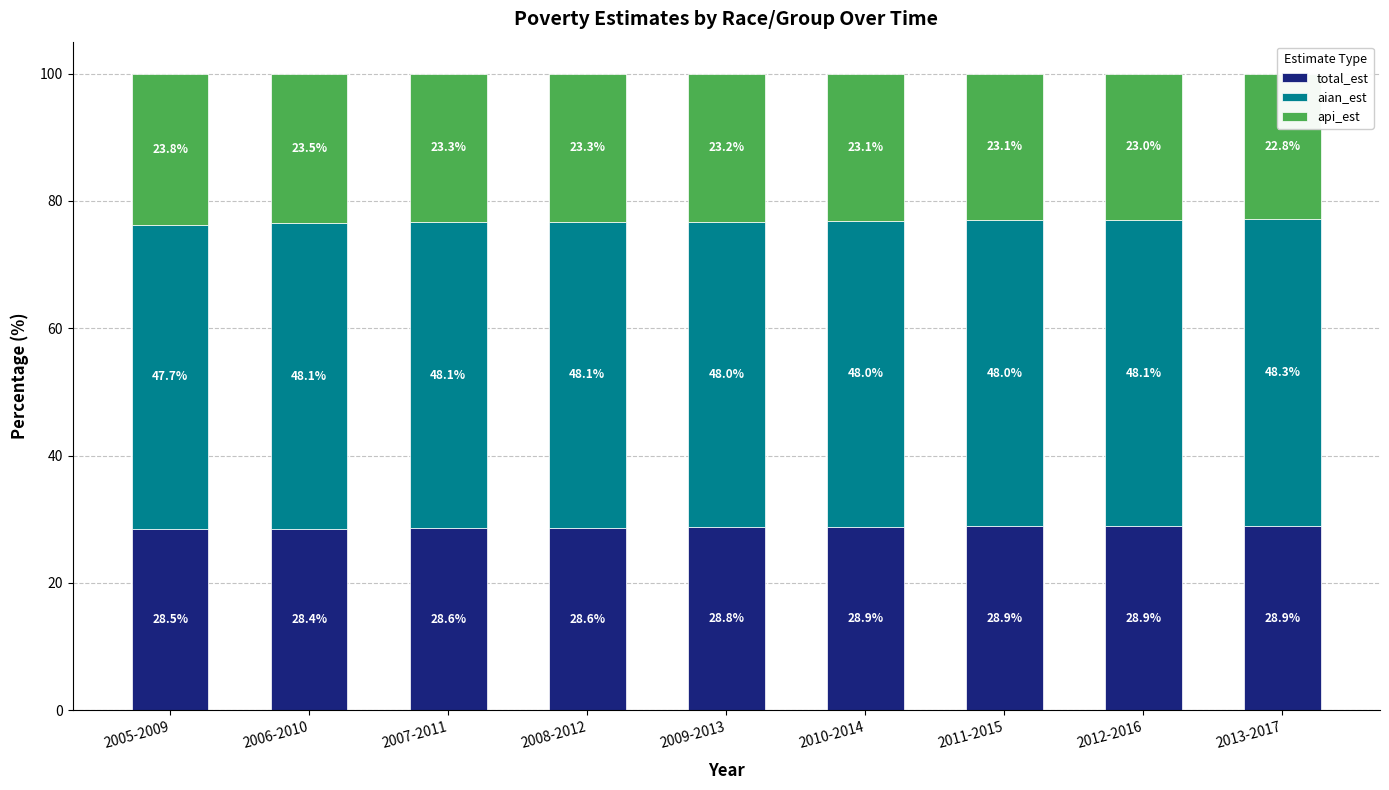

Reading right to left, extract all data points from this chart.

total_est: 2013-2017=28.9	2012-2016=28.9	2011-2015=28.9	2010-2014=28.9	2009-2013=28.8	2008-2012=28.6	2007-2011=28.6	2006-2010=28.4	2005-2009=28.5
aian_est: 2013-2017=48.3	2012-2016=48.1	2011-2015=48.0	2010-2014=48.0	2009-2013=48.0	2008-2012=48.1	2007-2011=48.1	2006-2010=48.1	2005-2009=47.7
api_est: 2013-2017=22.8	2012-2016=23.0	2011-2015=23.1	2010-2014=23.1	2009-2013=23.2	2008-2012=23.3	2007-2011=23.3	2006-2010=23.5	2005-2009=23.8